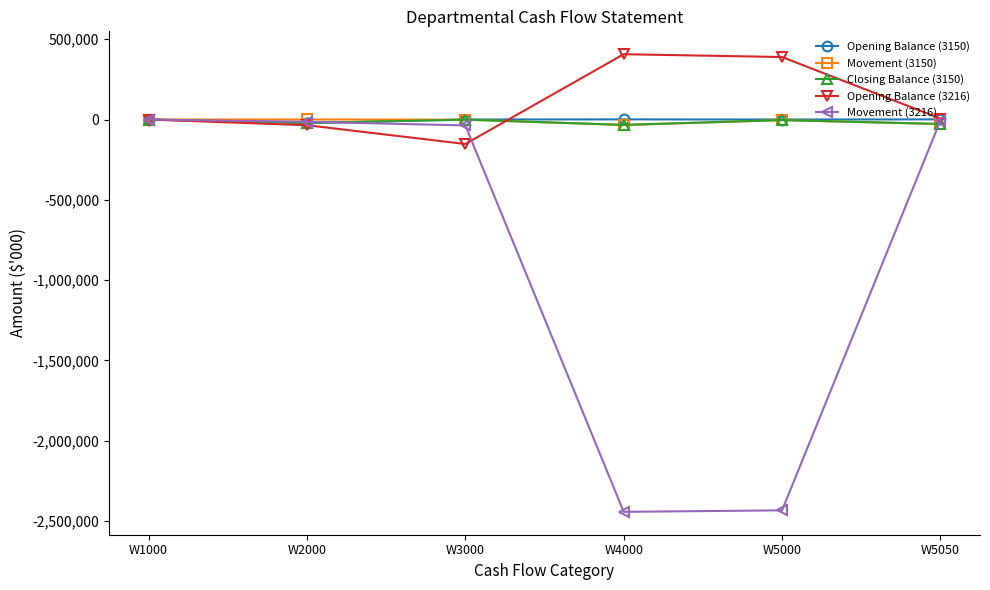

True or false: Opening Balance (3216) has a value of 155581.4 at W4000.

False